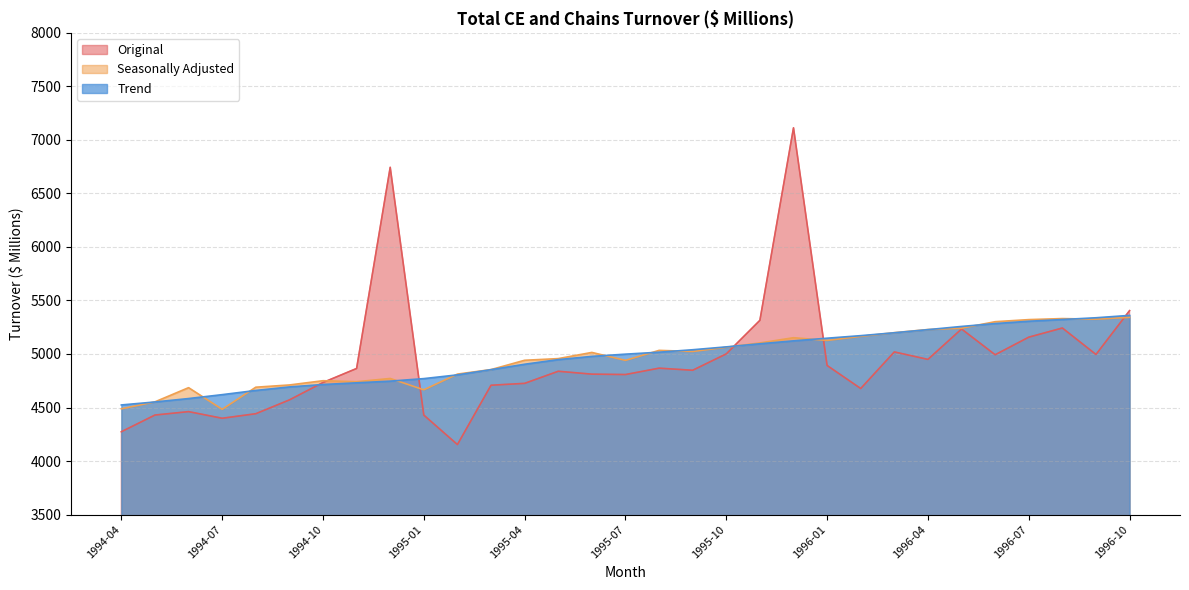

How many distinct data groups are displayed?

3